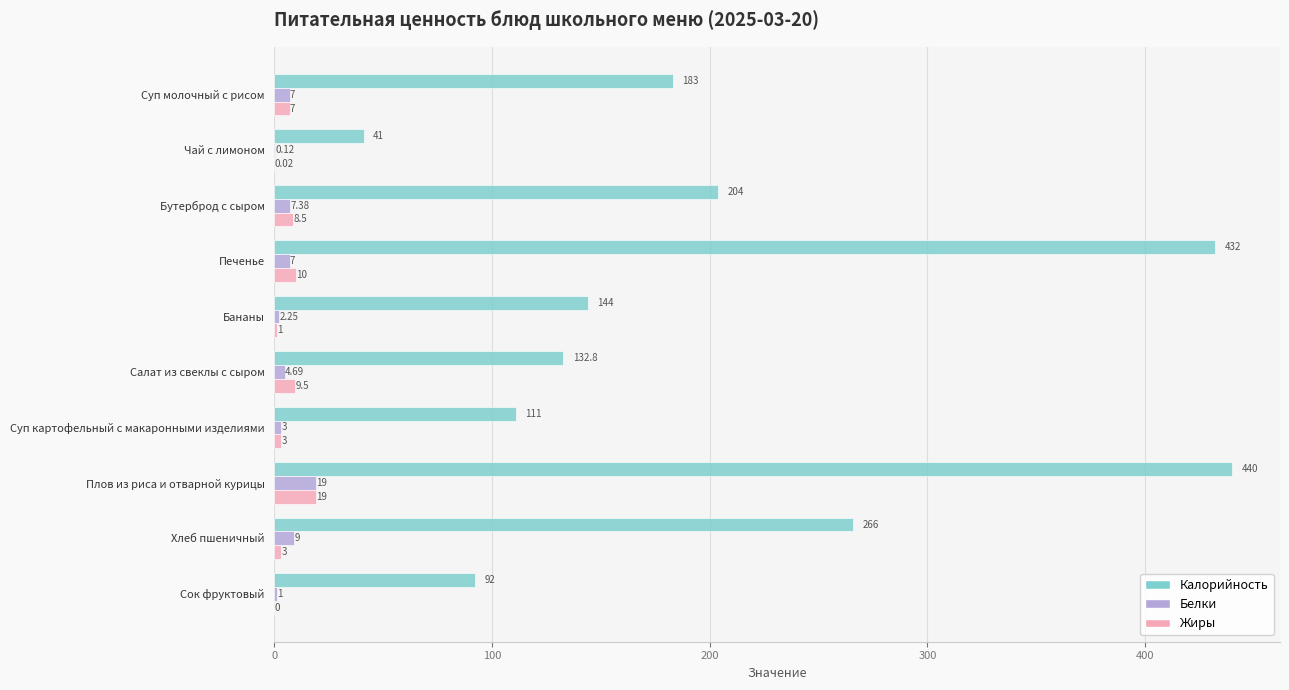

Which series changed the most between Суп молочный с рисом and Плов из риса и отварной курицы?

Калорийность